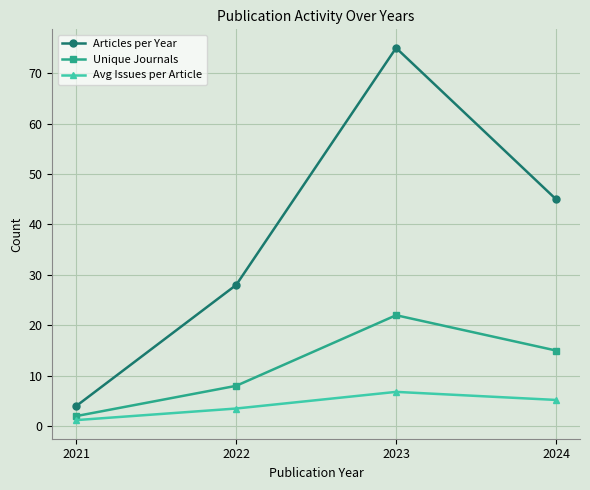

Rank the categories by Avg Issues per Article value from lowest to highest.

2021, 2022, 2024, 2023